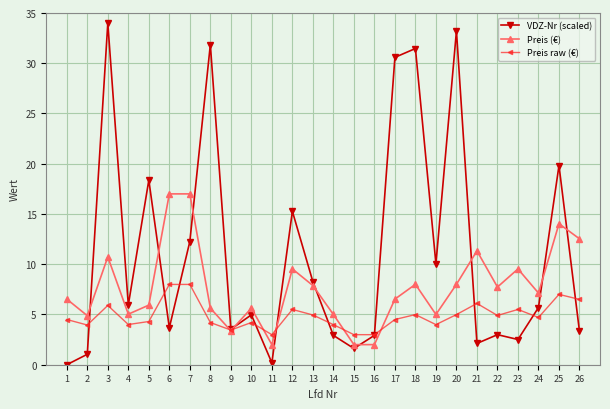

Read the Preis raw (€) value at 14.

4.0